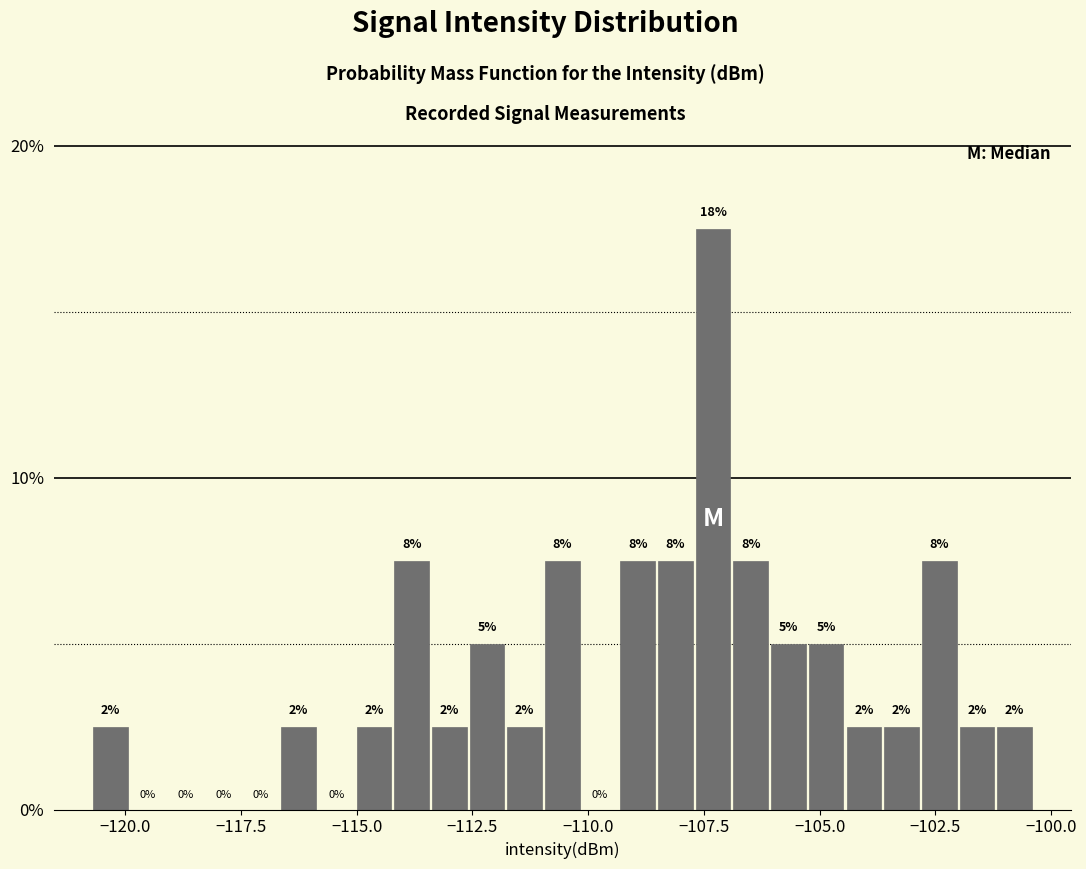

Read against the x-axis, roughly where is the centre of the tallest bar?

-107.5